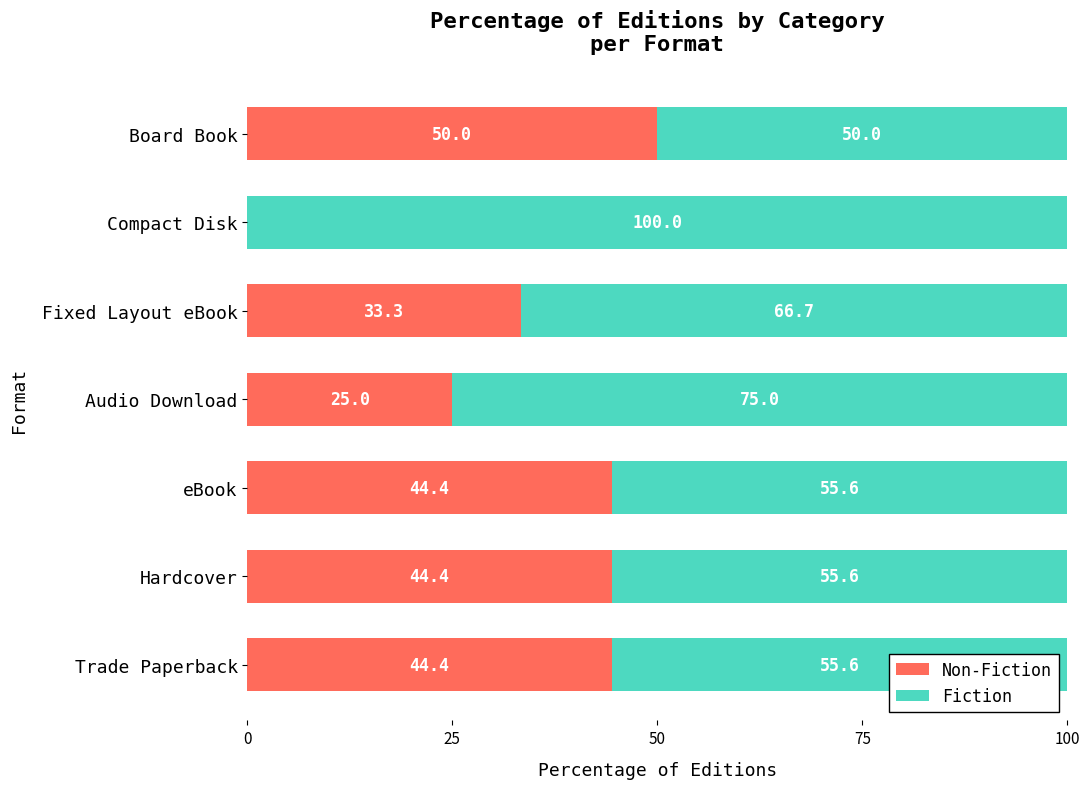

What is the total value across all series at Board Book?

100.0